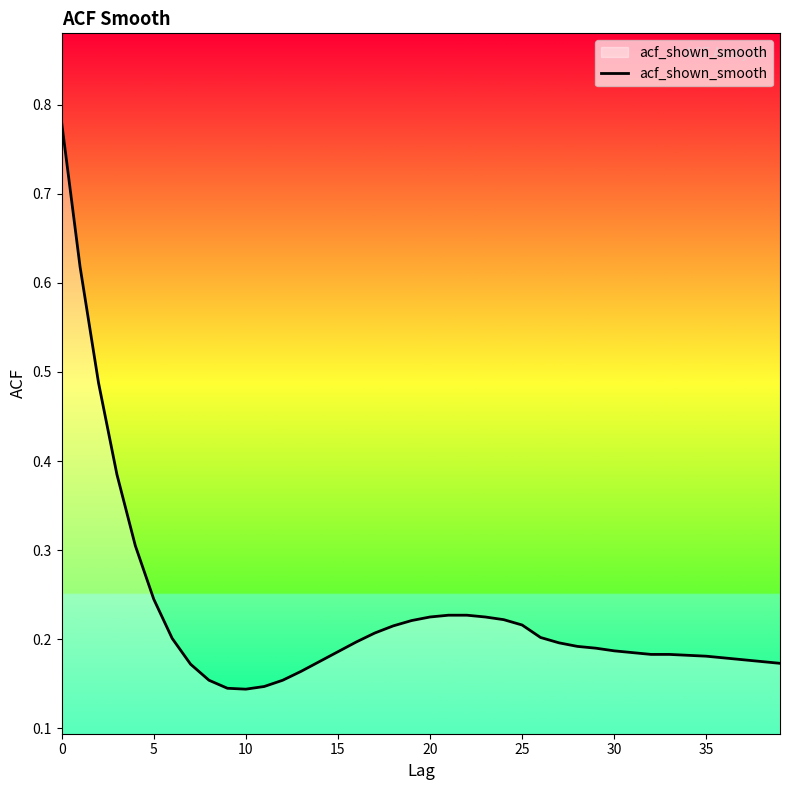

How many distinct data groups are displayed?

1